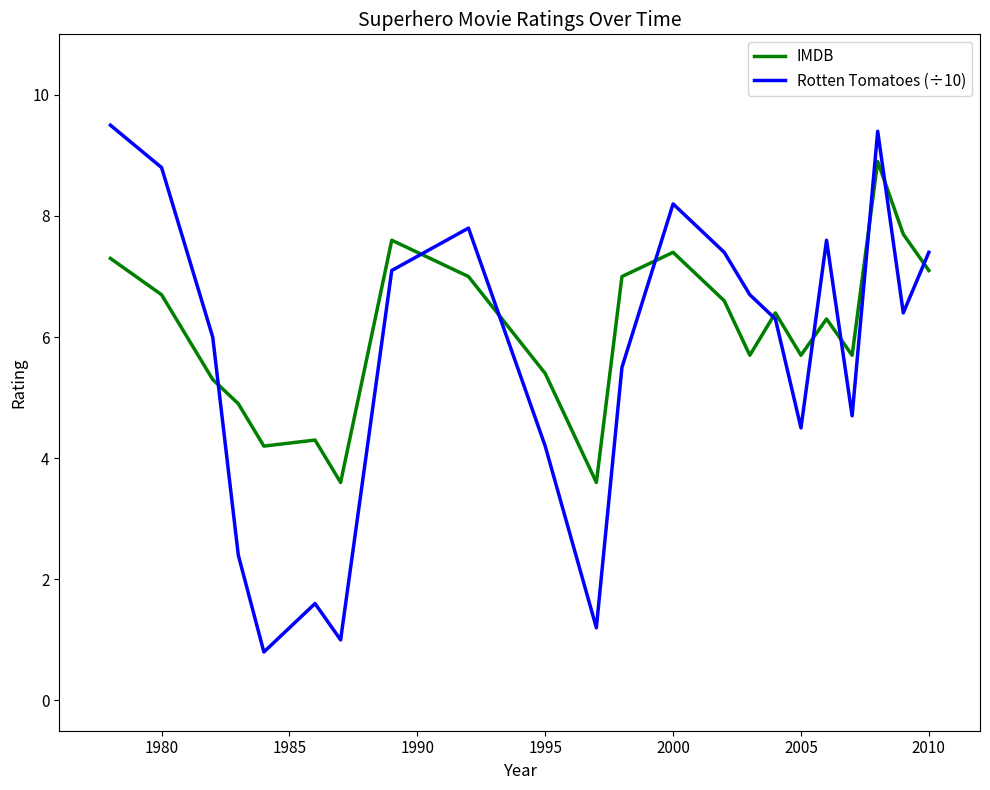

What is the smallest value displayed?

0.8